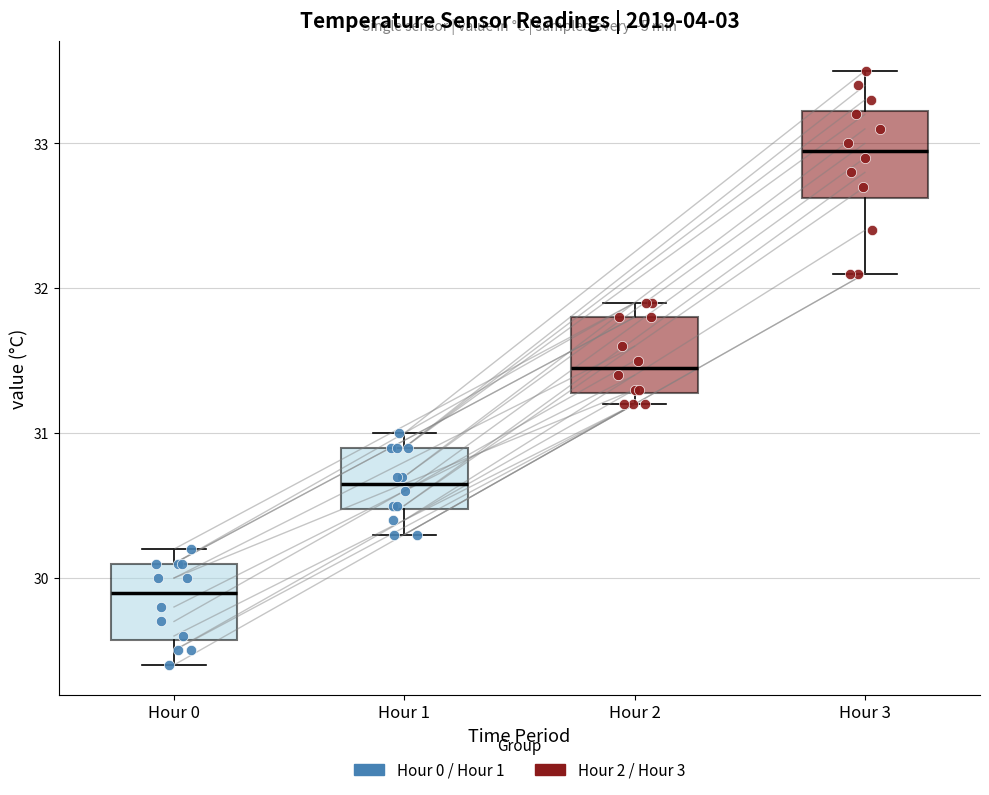

Reading left to right, read every box against the y-axis: the position of its median line, the range the box covers, and the ends of its whiskers. The values are not printed on the chart, so give them approximately, as read against the axis.

Hour 0: median 29.9, box 29.6 to 30.1, whiskers 29.4 to 30.2
Hour 1: median 30.7, box 30.5 to 30.9, whiskers 30.3 to 31.0
Hour 2: median 31.5, box 31.3 to 31.8, whiskers 31.2 to 31.9
Hour 3: median 33.0, box 32.6 to 33.2, whiskers 32.1 to 33.5